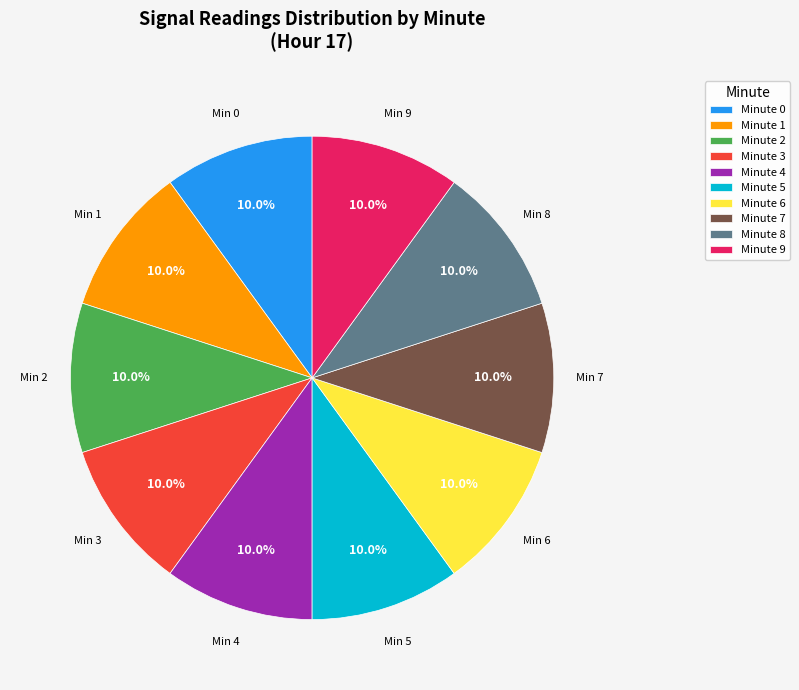

Combined, do Minute 3 and Minute 4 account for over 50%?

No